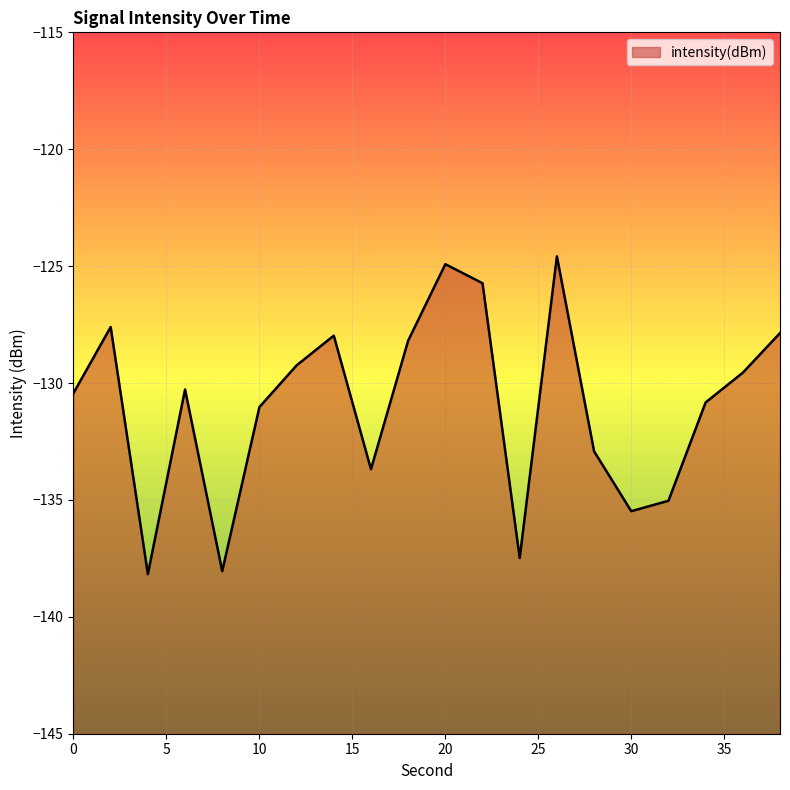

What is the smallest value displayed?

-138.2